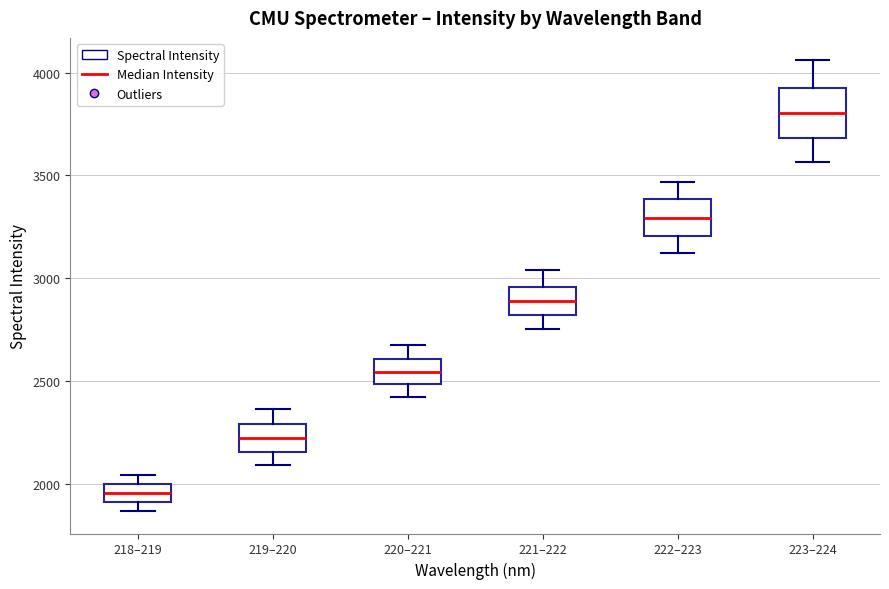

Which box has the highest median line?

223–224